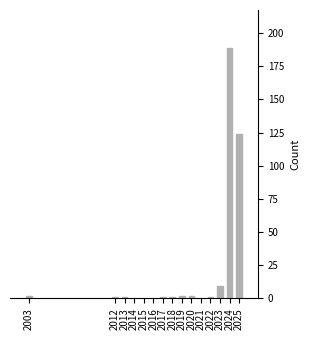

Reading left to right, what are all the values shown in this chart?

2	1	1	1	1	2	2	1	9	189	124